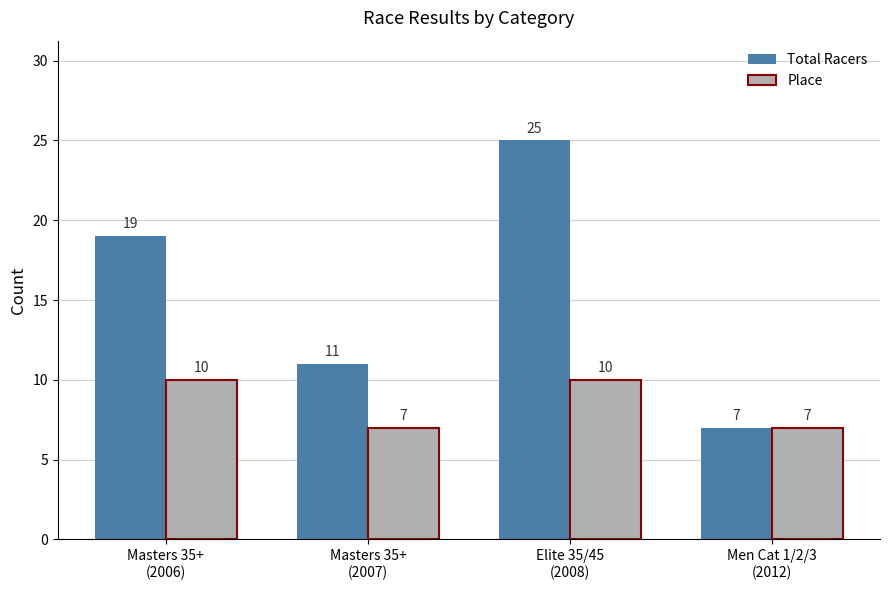

What is the lowest value of the Total Racers series?

7